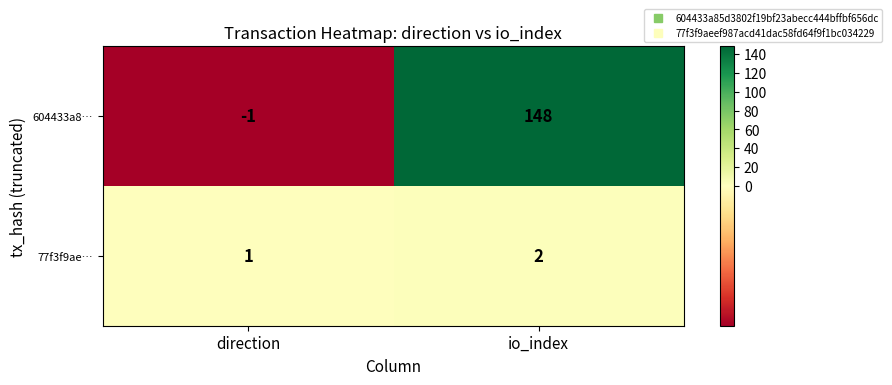

Count the number of data series in this chart.

2